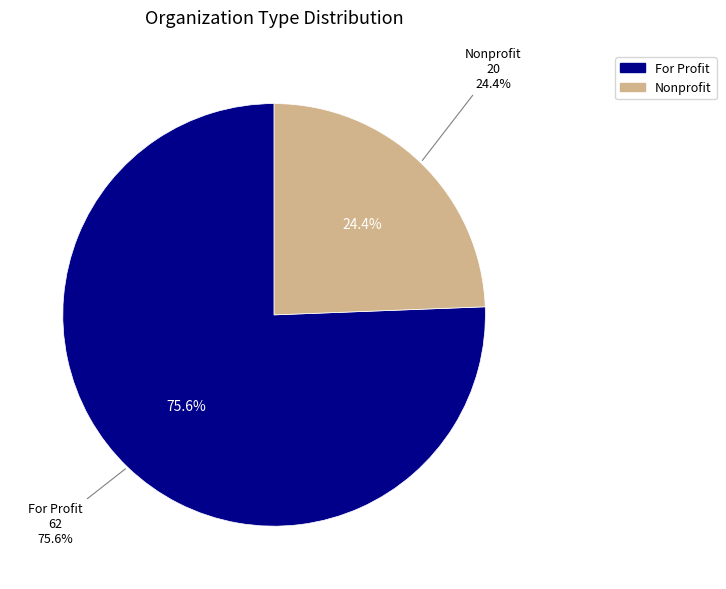

Which category has the smallest portion of the pie?

Nonprofit